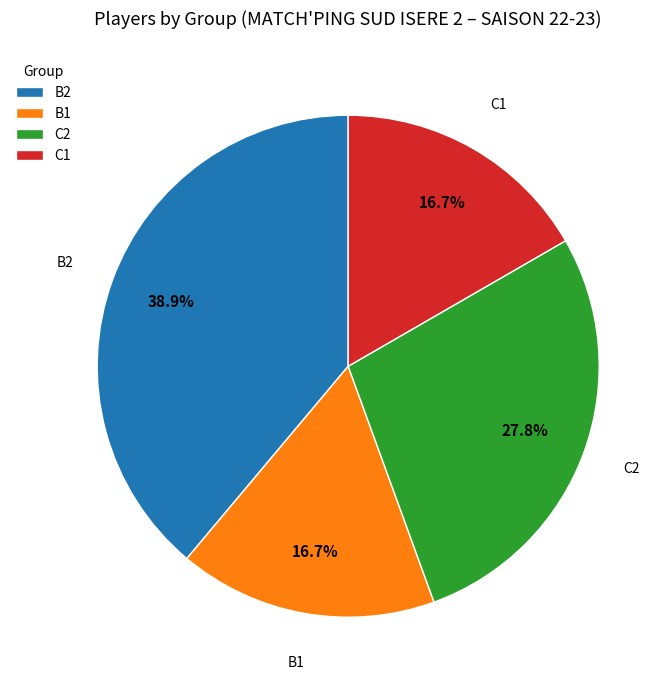

Is the sum of B2 and C2 greater than half?

Yes